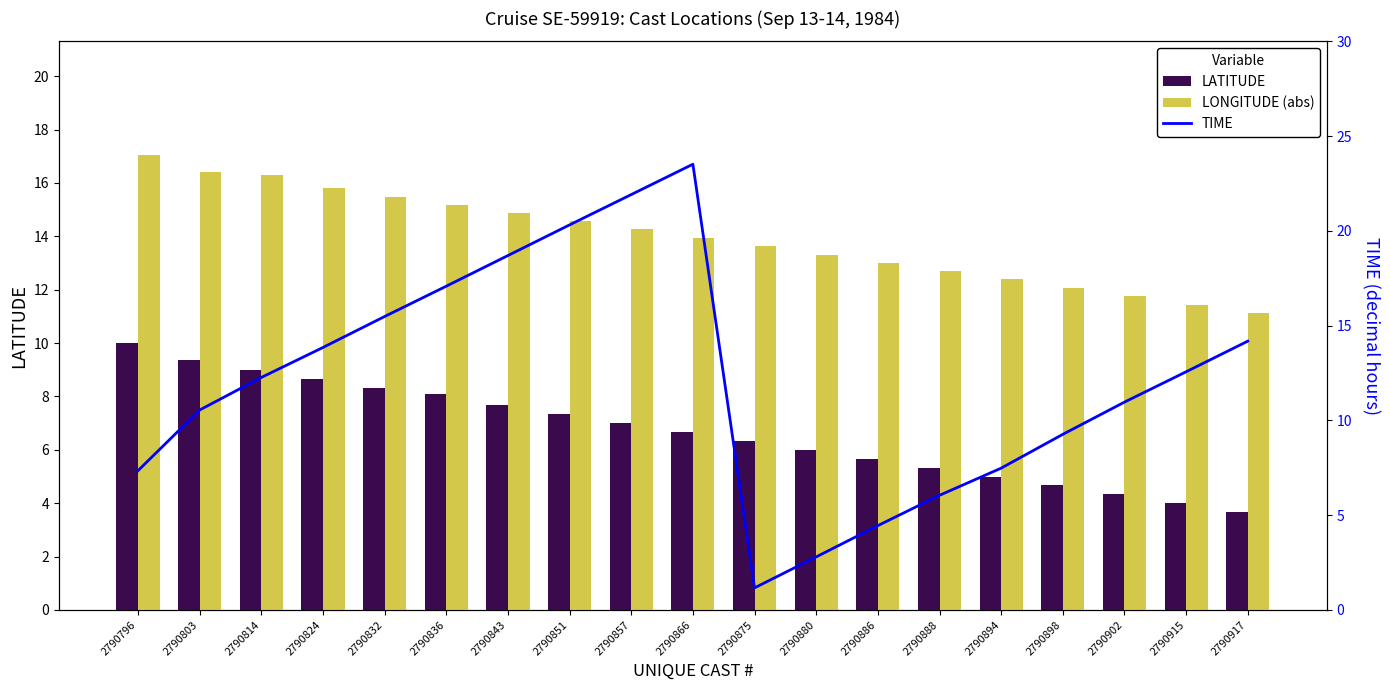

Where is LATITUDE nearest to the value 6?

2790880